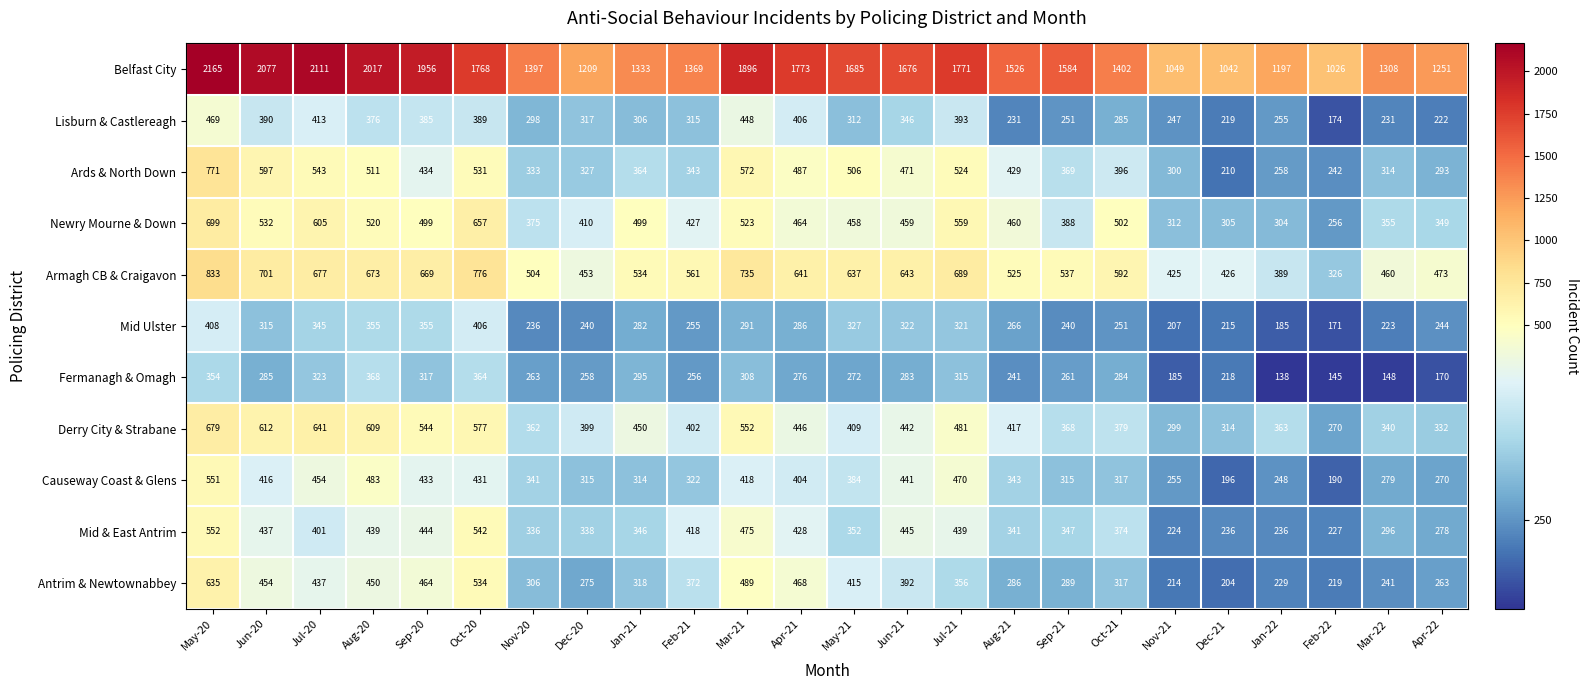

True or false: Antrim & Newtownabbey has a value of 468 at Apr-21.

True